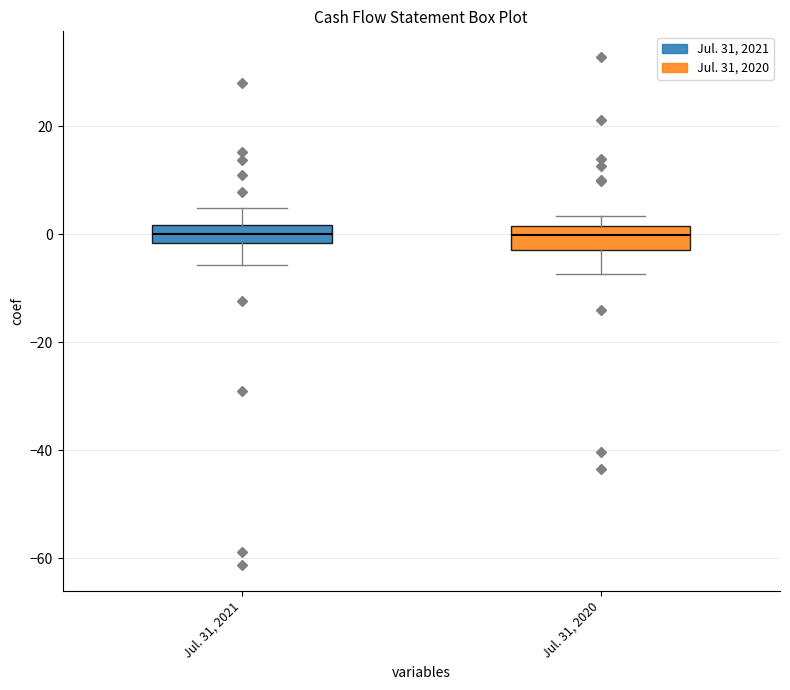

Reading left to right, read every box against the y-axis: the position of its median line, the range the box covers, and the ends of its whiskers. The values are not printed on the chart, so give them approximately, as read against the axis.

Jul. 31, 2021: median 0, box -2 to 2, whiskers -6 to 4
Jul. 31, 2020: median 0, box -2 to 2, whiskers -8 to 4